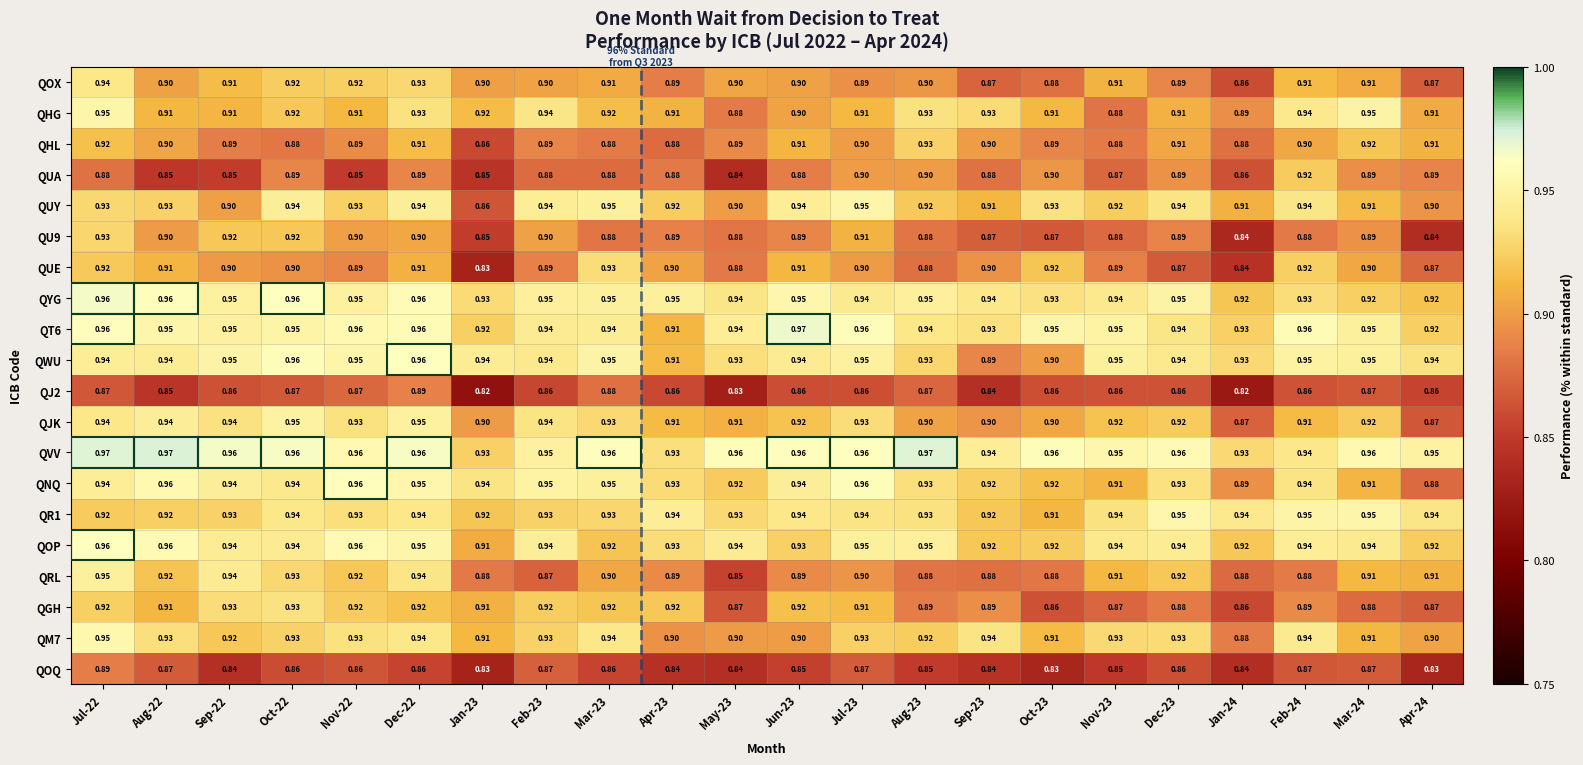

Is the value of QHL at Jan-24 greater than the value of QUA at Jul-23?

No